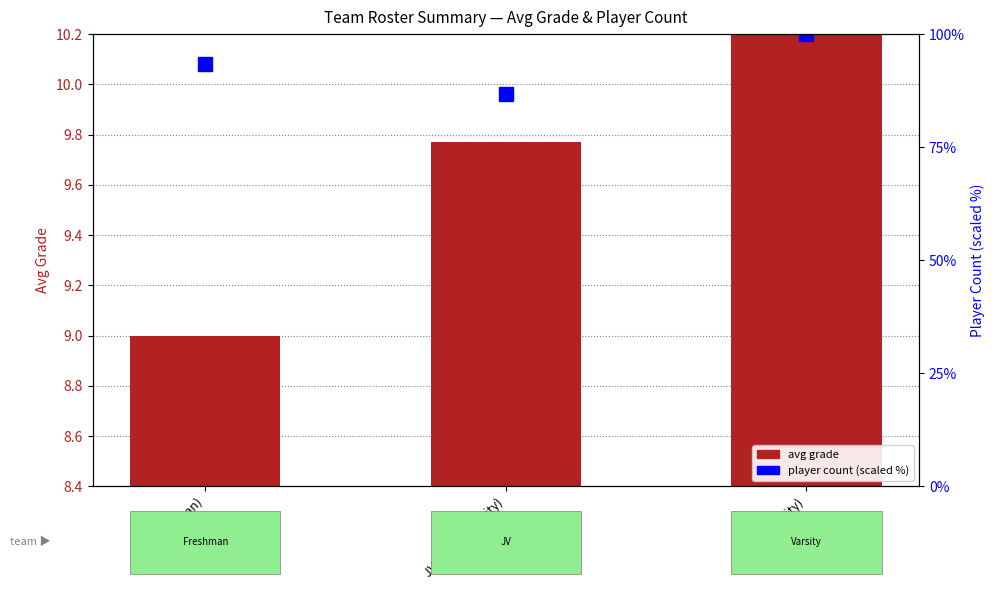

What are all the series names shown in the legend?

avg grade, player count (scaled %)